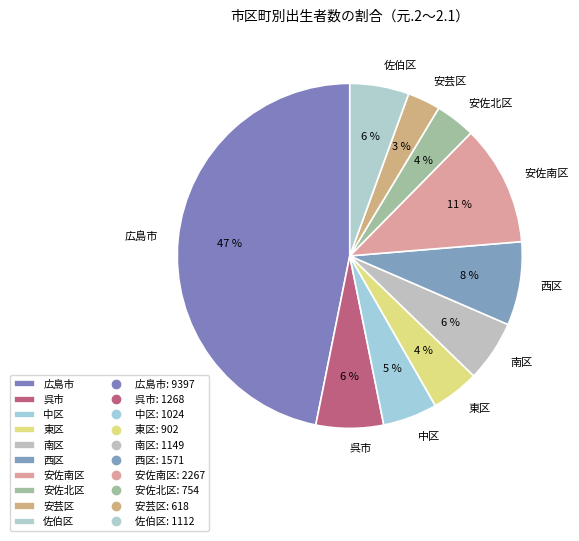

To the nearest percent, what percentage of the pie is 安佐南区?

11%